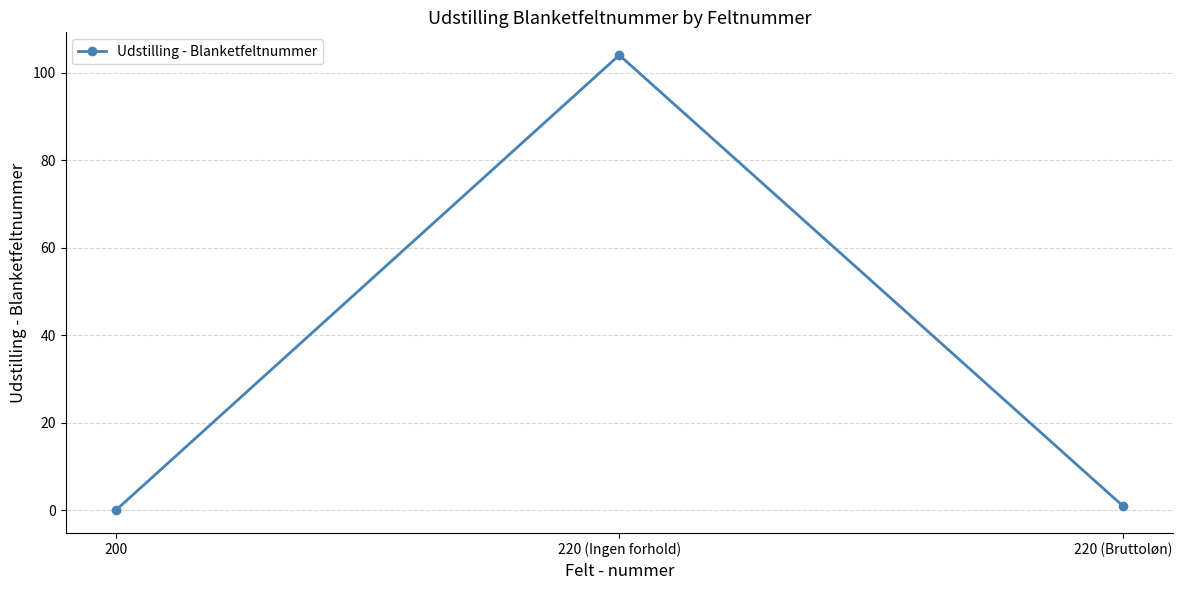

How many positive values are there?

2